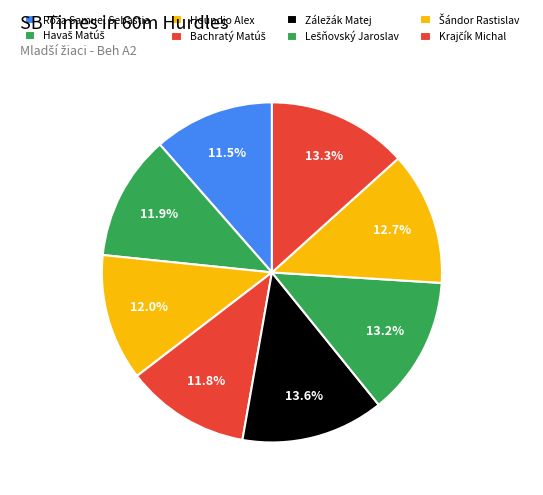

To the nearest percent, what is the average slice percentage?

12%